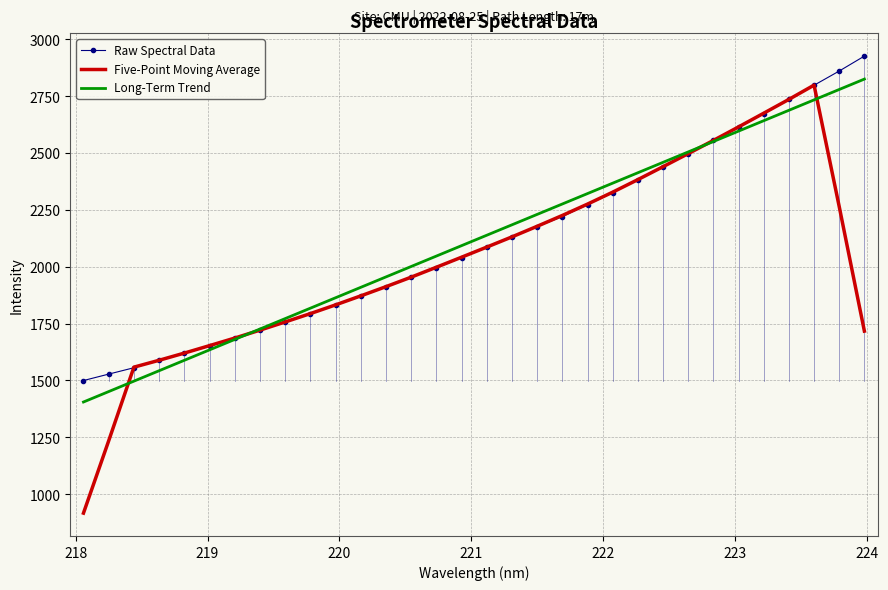

What is the maximum value for Five-Point Moving Average?

2798.8